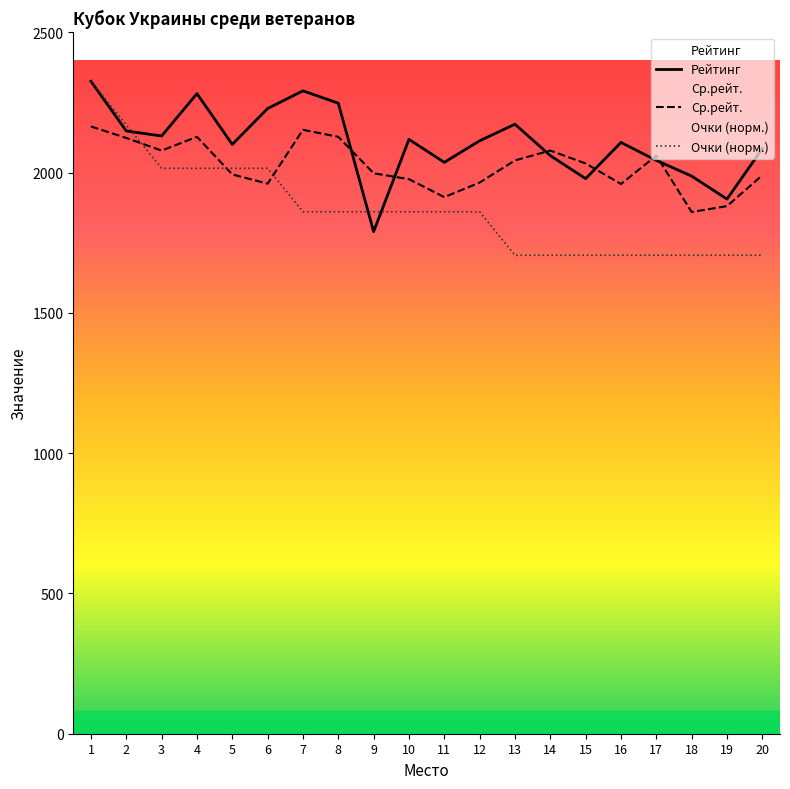

What is the difference between the maximum and second lowest values in the Очки series?

620.3